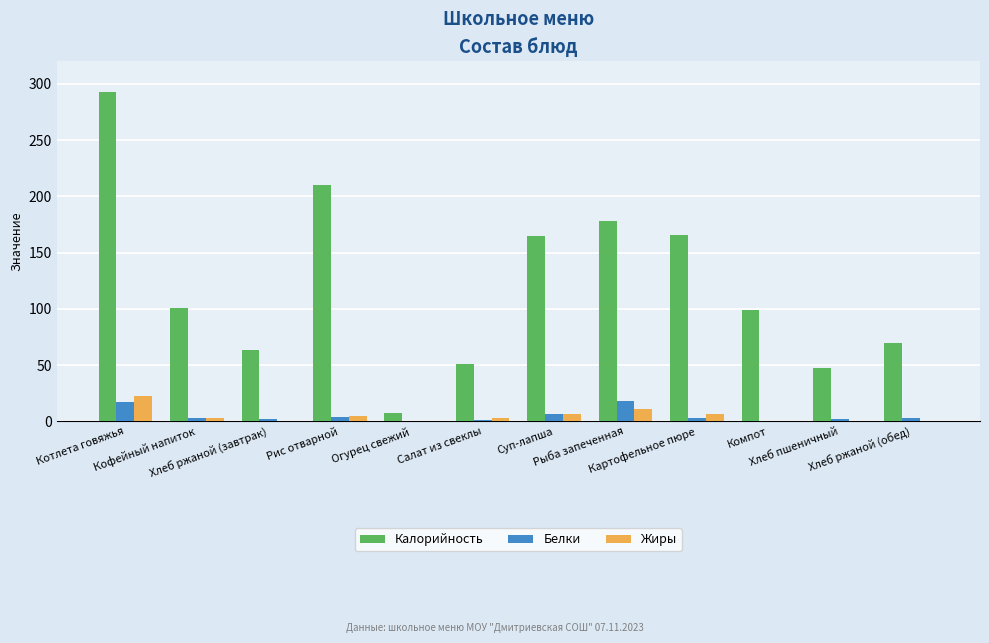

Which series has the widest spread of values?

Калорийность